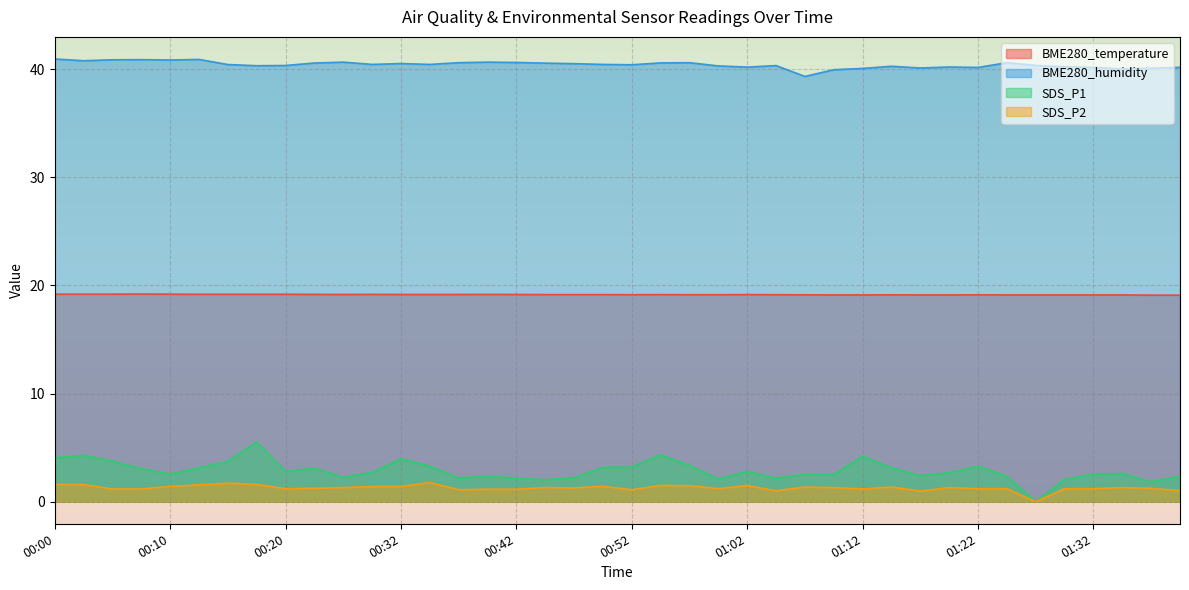

What is the difference between the SDS_P2 values at 00:32 and 01:10?

0.1